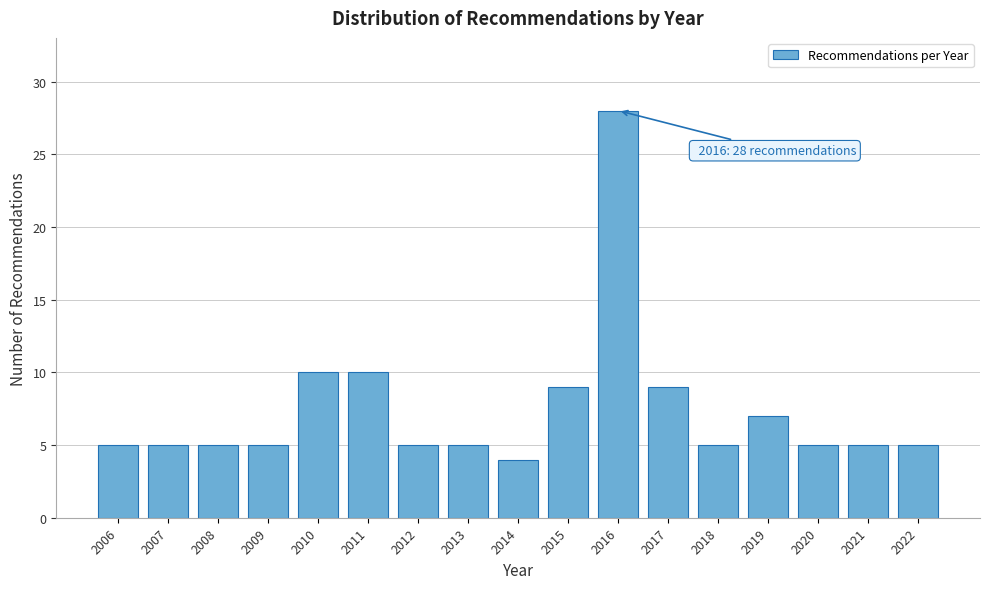

Reading left to right, what are all the values shown in this chart?

5	5	5	5	10	10	5	5	4	9	28	9	5	7	5	5	5